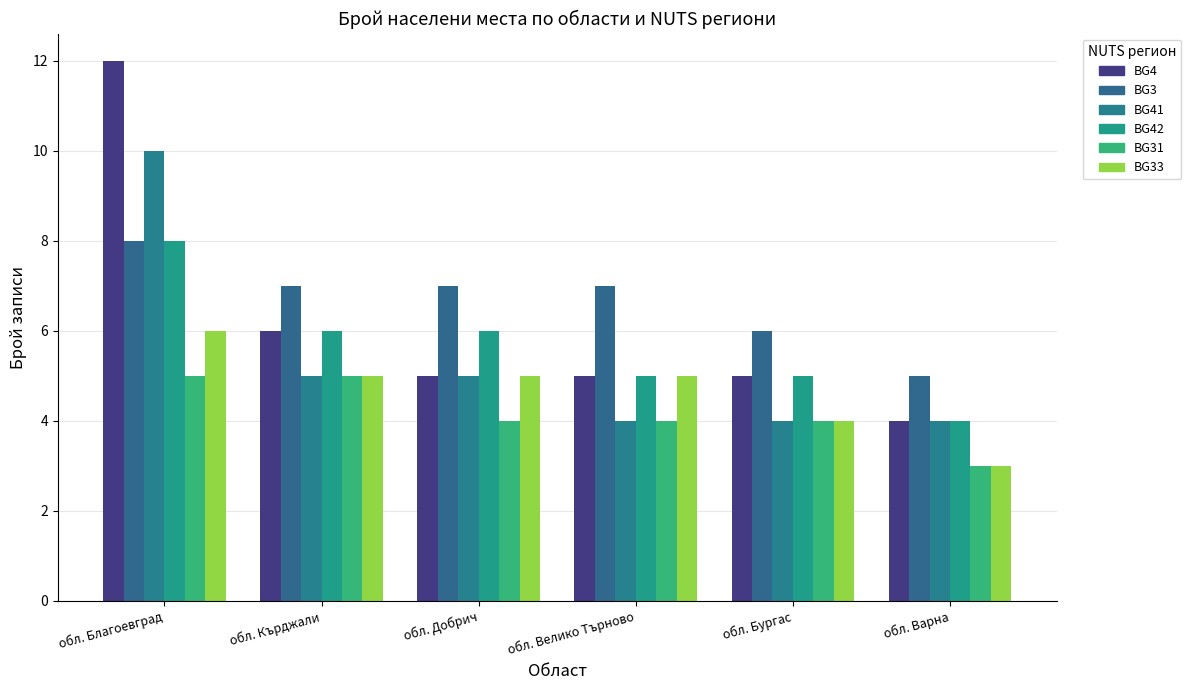

At which label does BG31 first exceed 4?

обл. Благоевград